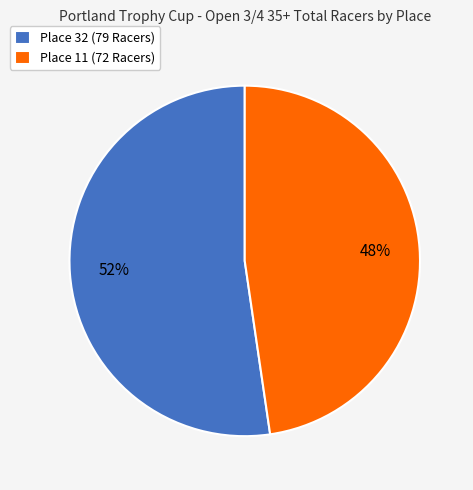

Rank the categories by value from lowest to highest.

Place 11 (72 Racers), Place 32 (79 Racers)